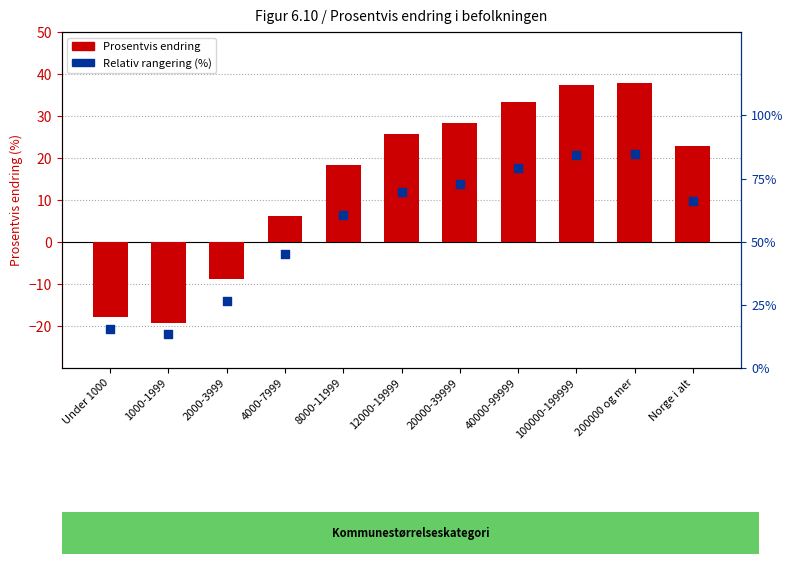

Which series has the largest total across all categories?

Relativ rangering (%)